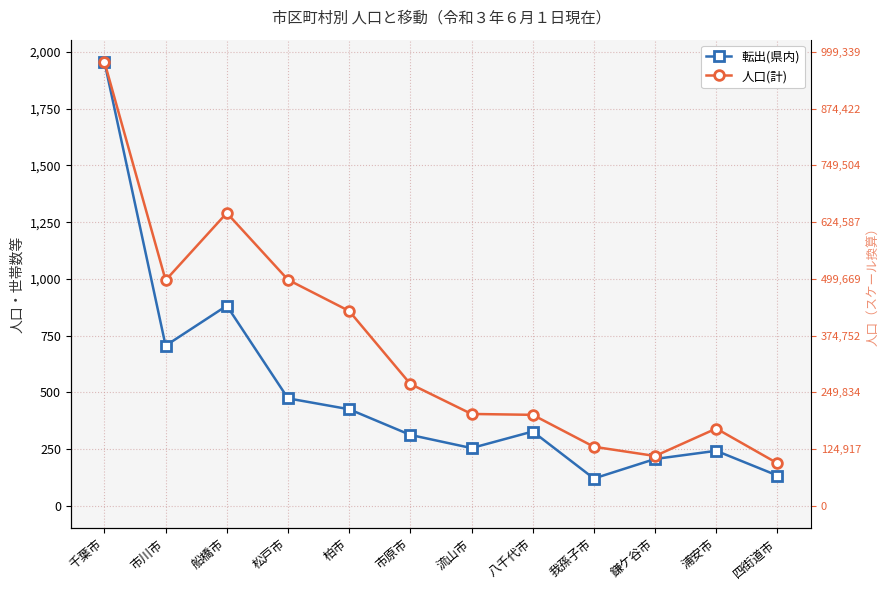

Reading right to left, extract all data points from this chart.

転出(県内): 四街道市=134.0	浦安市=243.0	鎌ケ谷市=207.0	我孫子市=121.0	八千代市=328.0	流山市=255.0	市原市=313.0	柏市=426.0	松戸市=474.0	船橋市=882.0	市川市=706.0	千葉市=1956.0
人口(計): 四街道市=188.0	浦安市=341.1	鎌ケ谷市=220.1	我孫子市=260.8	八千代市=401.4	流山市=405.3	市原市=537.4	柏市=858.8	松戸市=996.3	船橋市=1290.6	市川市=994.2	千葉市=1956.0